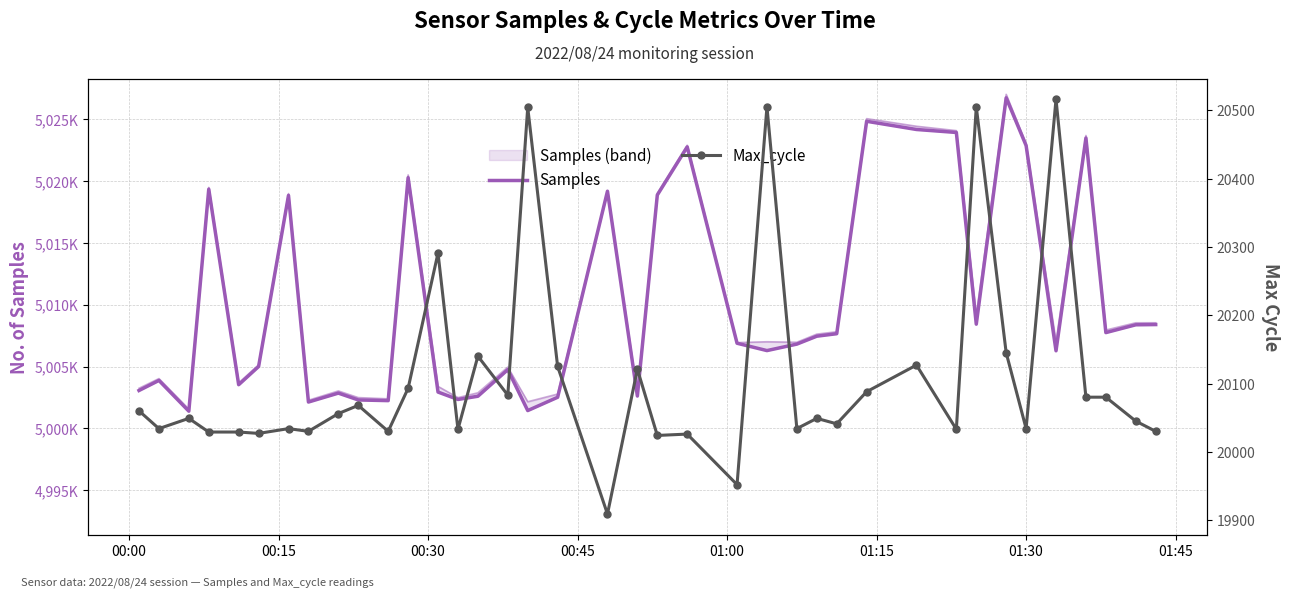

How many interior local peaks does the Max_cycle series have?

13